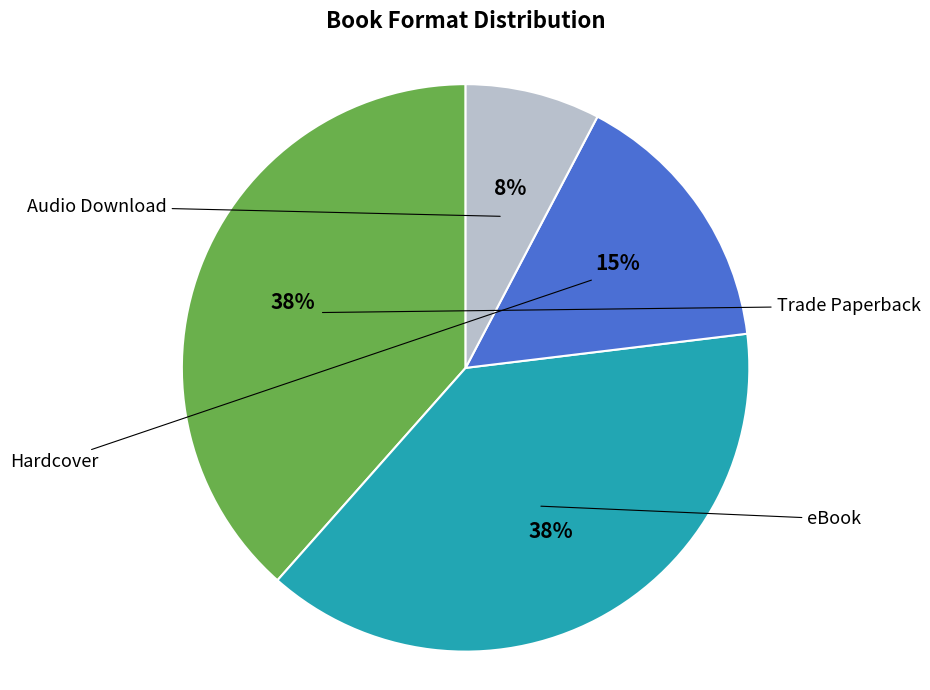

How many slices are in this pie chart?

4